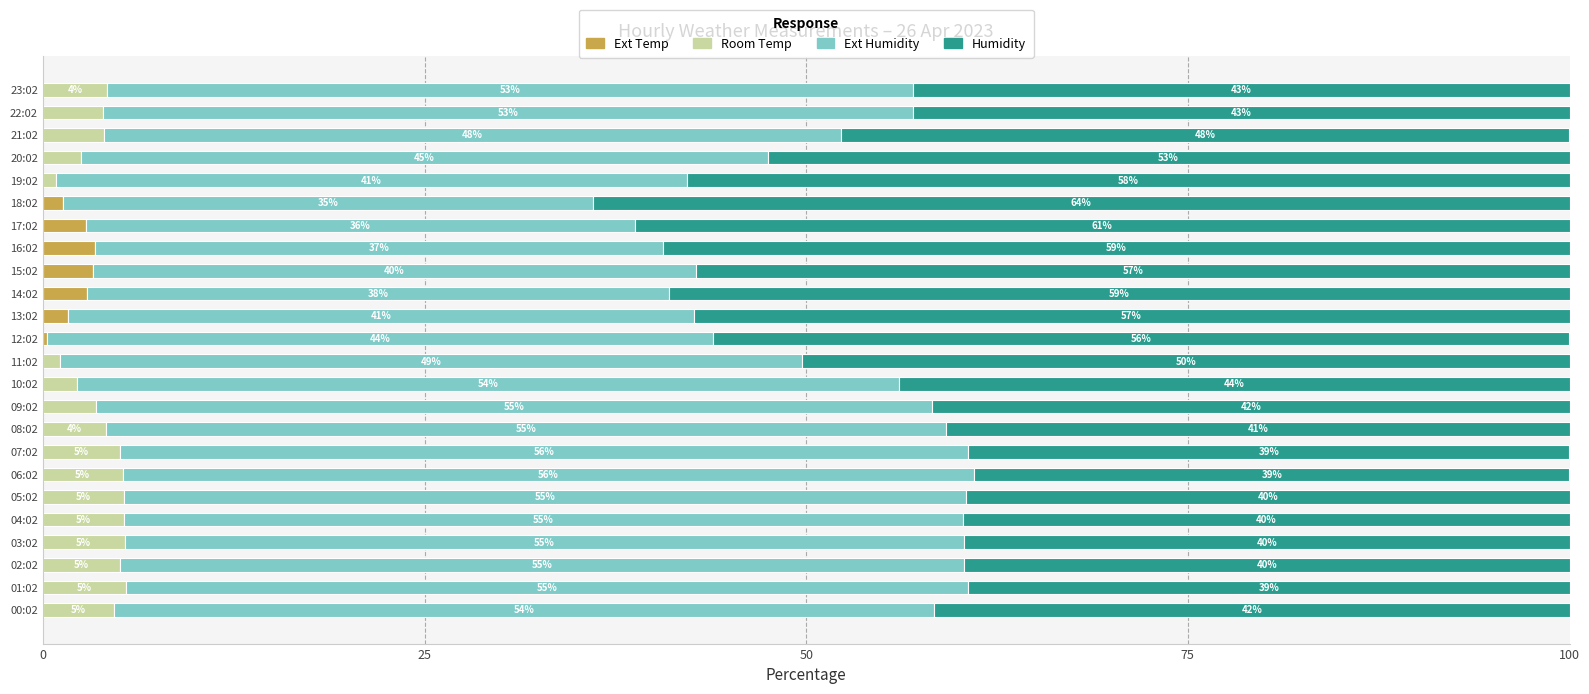

What is the highest value of the Ext Temp series?

3.4